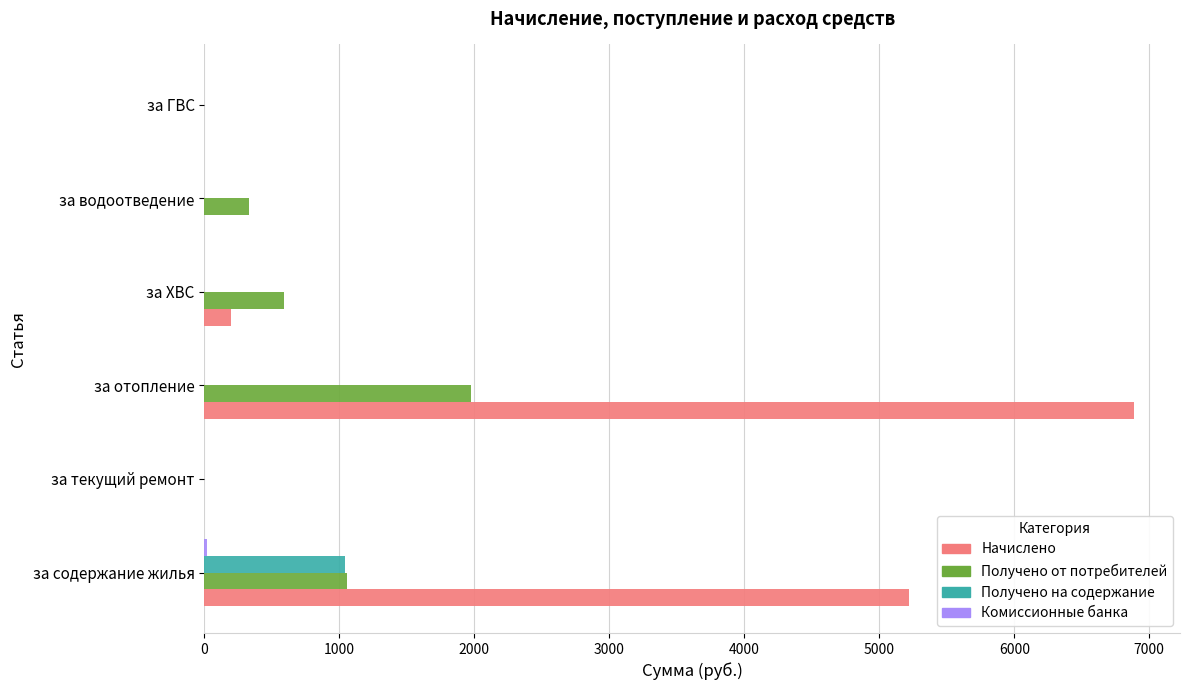

The value of Получено от потребителей at за ХВС is 591.2. True or false?

True